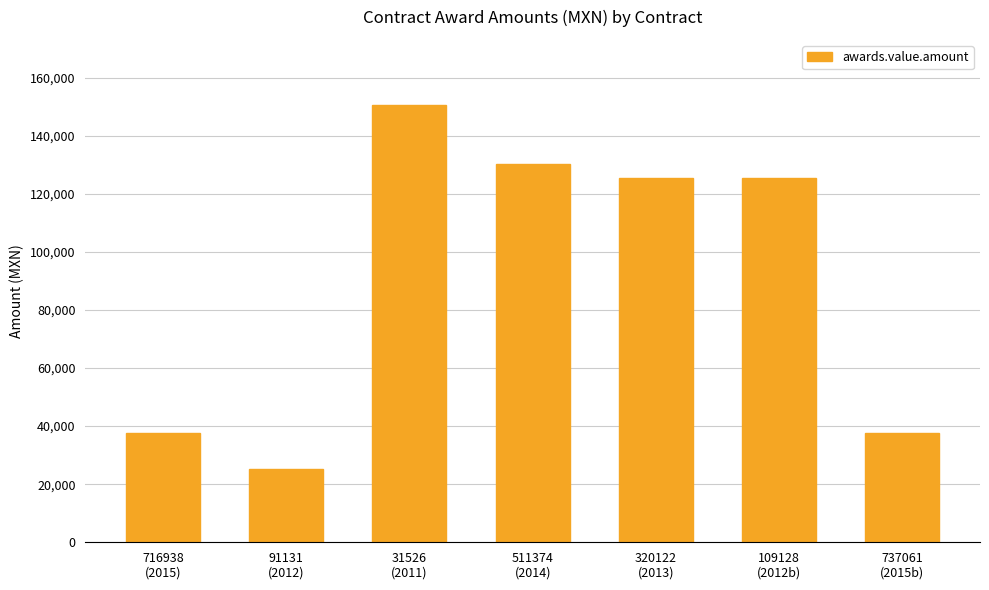

What is the minimum value shown in the chart?

25072.4